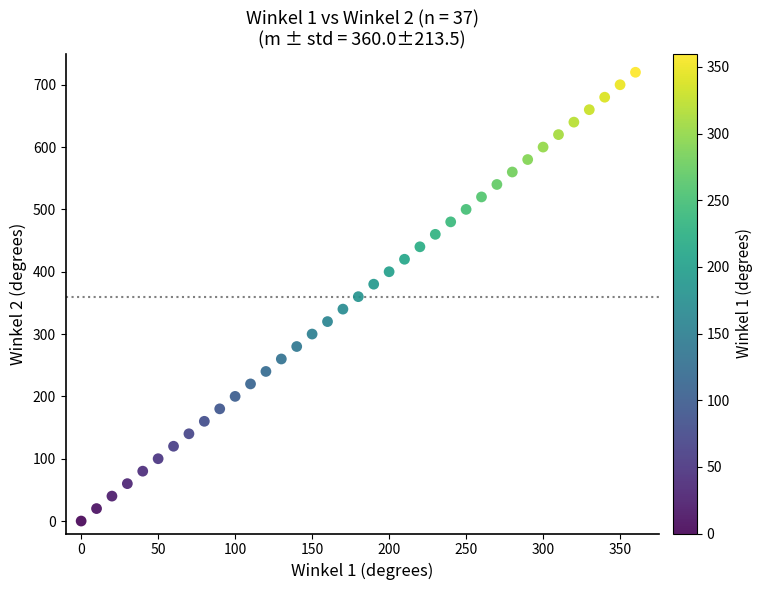

What is the range of Y values (max minus min)?

720